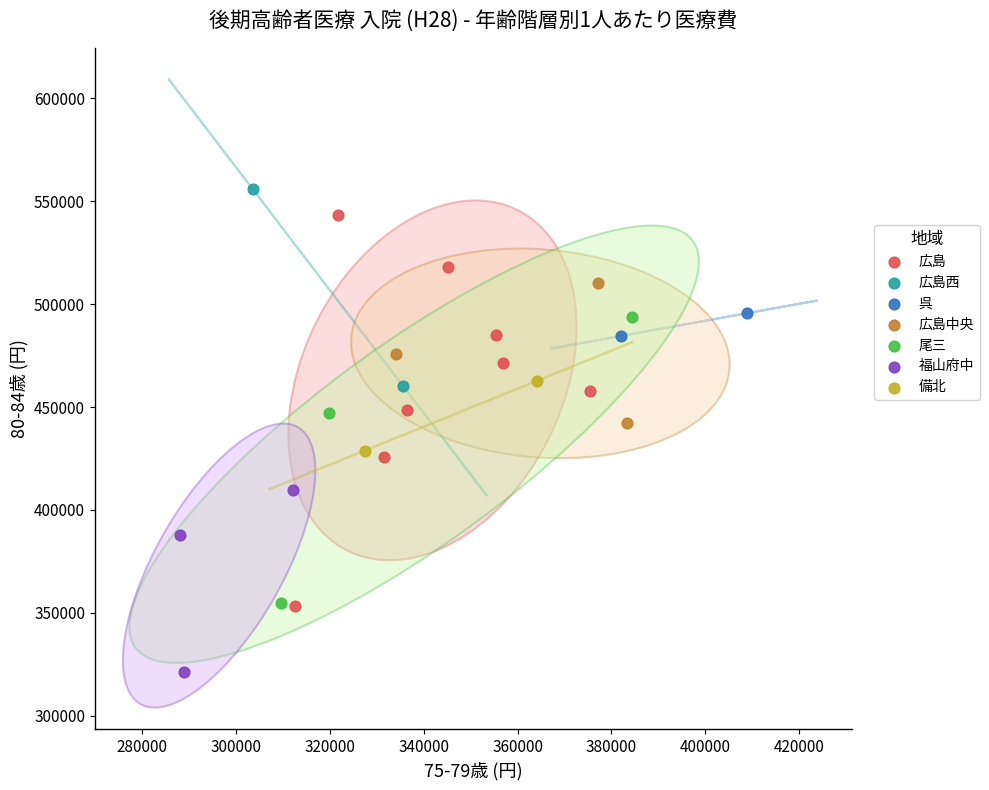

What are all the series names shown in the legend?

広島, 広島西, 呉, 広島中央, 尾三, 福山府中, 備北